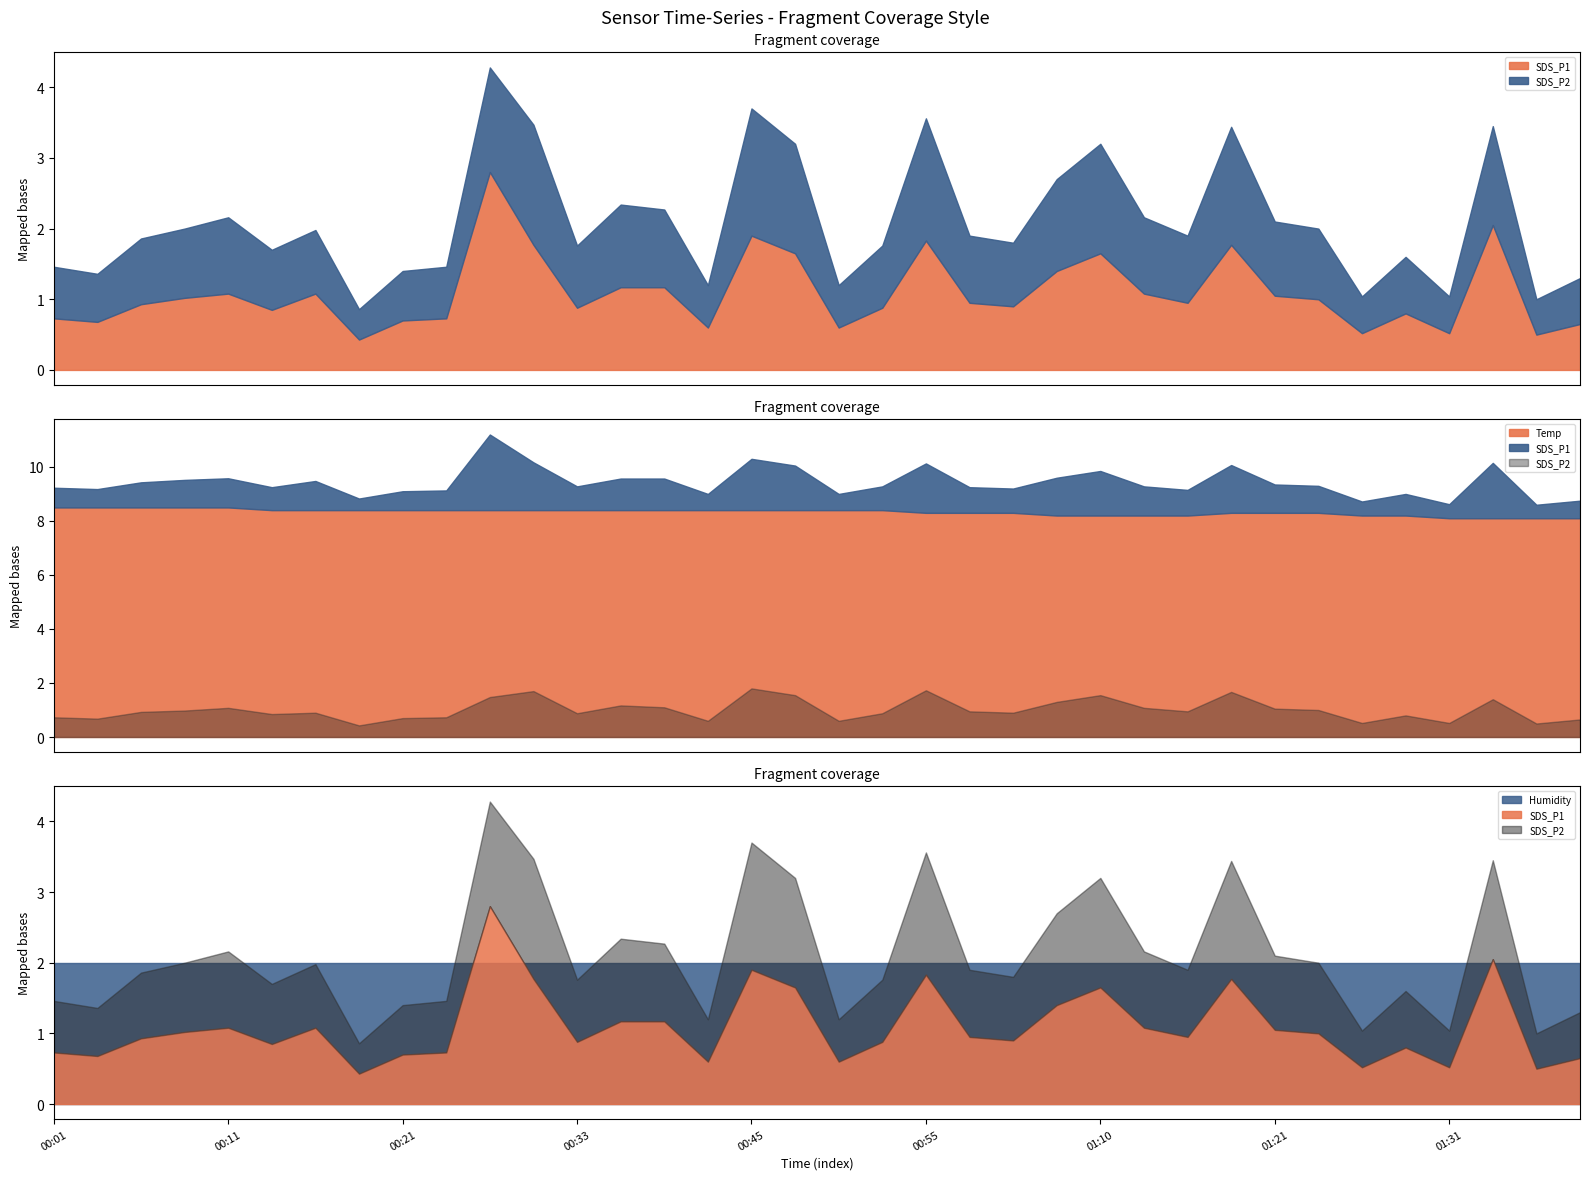

The value of SDS_P1 at 00:26 is 4.7. True or false?

False